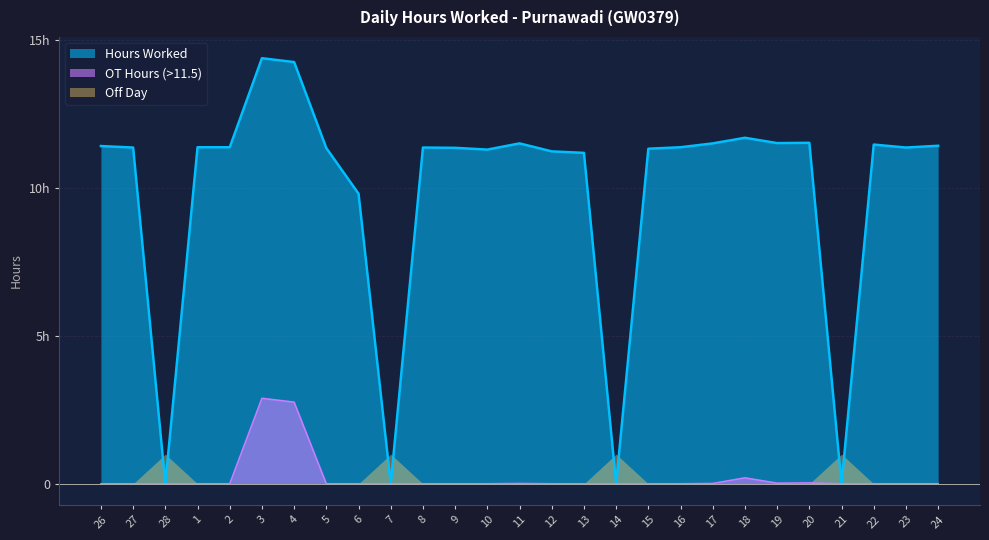

Where is the data nearest to the value 7?

6